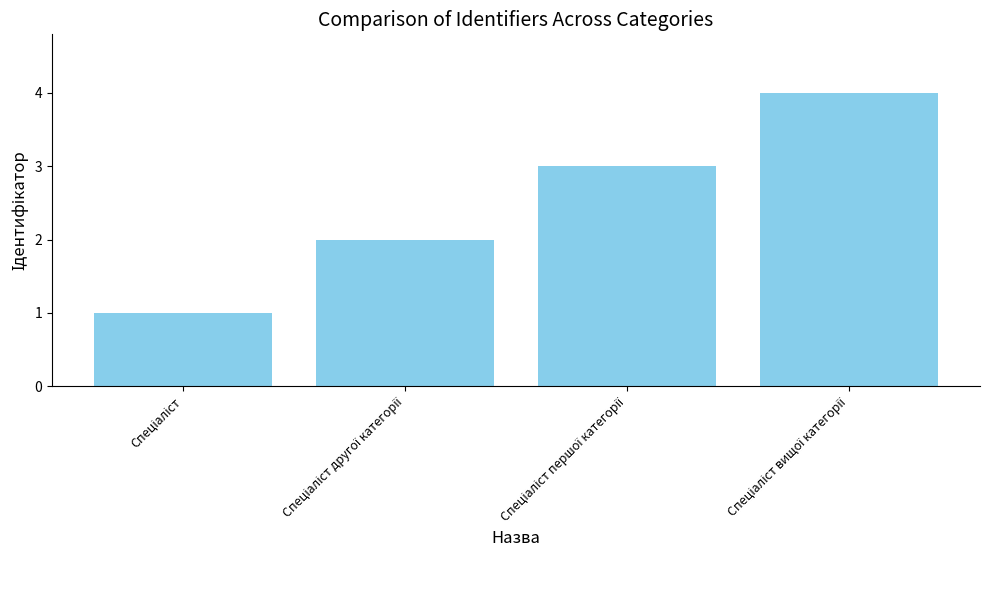

What is the sum of all values?

10